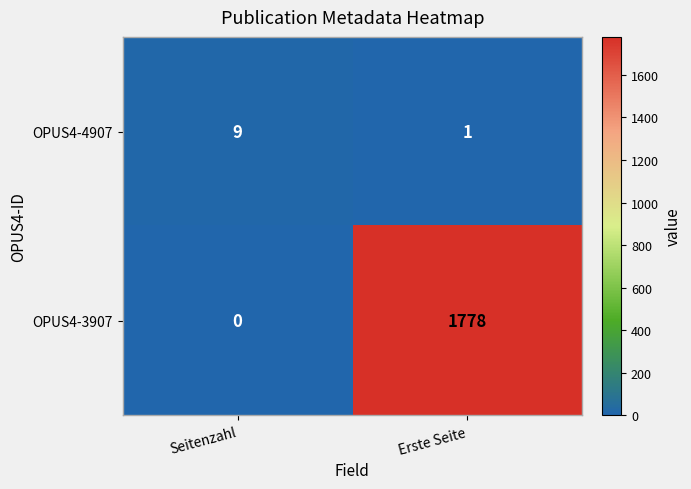

What is the difference between the highest and lowest values at Seitenzahl?

9